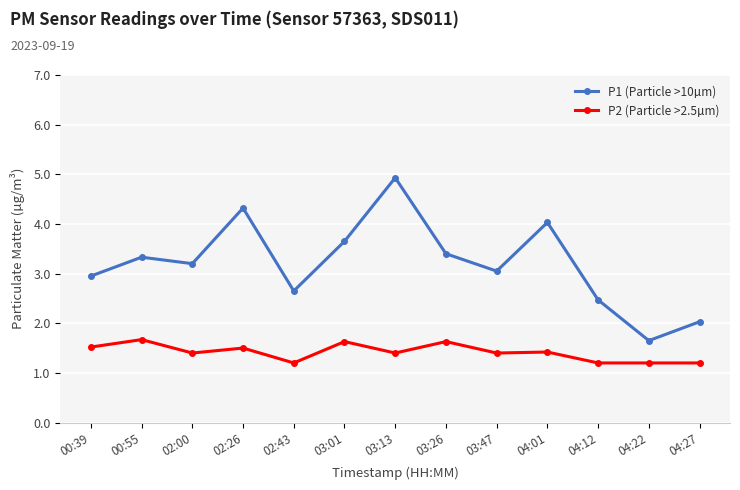

Which series has the widest spread of values?

P1 (Particle >10µm)